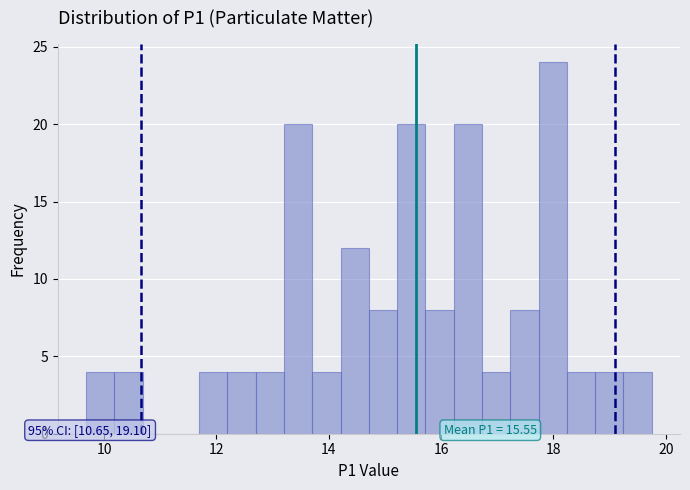

Read against the x-axis, roughly where is the centre of the tallest bar?

18.0